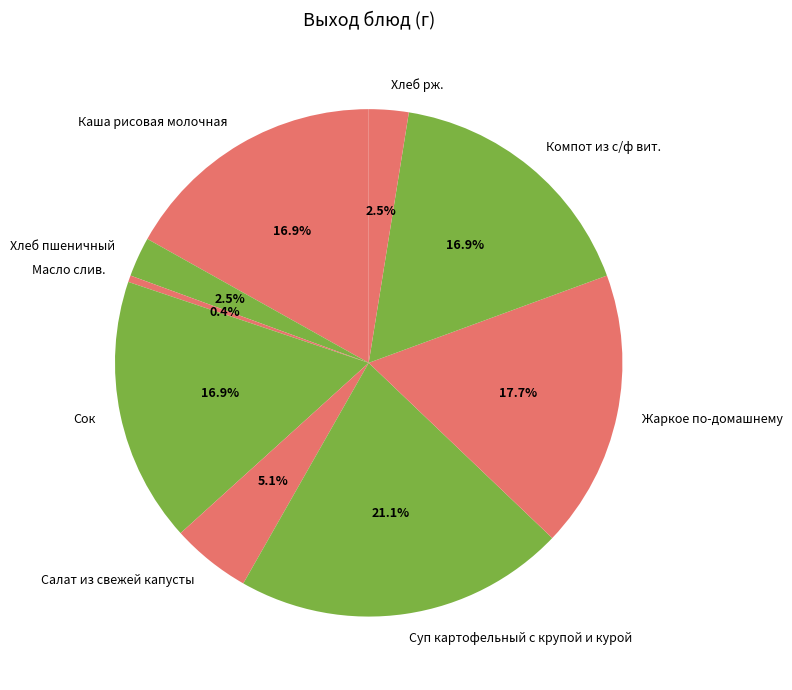

Between Хлеб рж. and Жаркое по-домашнему, which is larger?

Жаркое по-домашнему